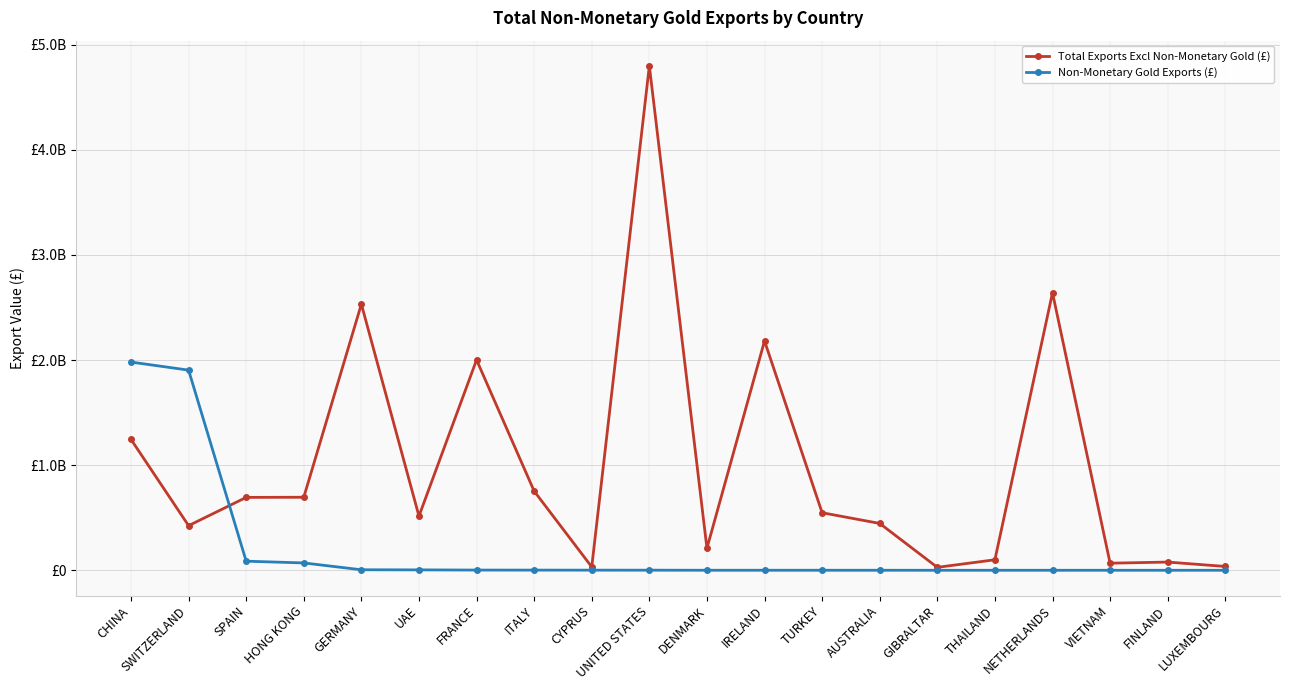

What are all the series names shown in the legend?

Total Exports Excl Non-Monetary Gold (£), Non-Monetary Gold Exports (£)